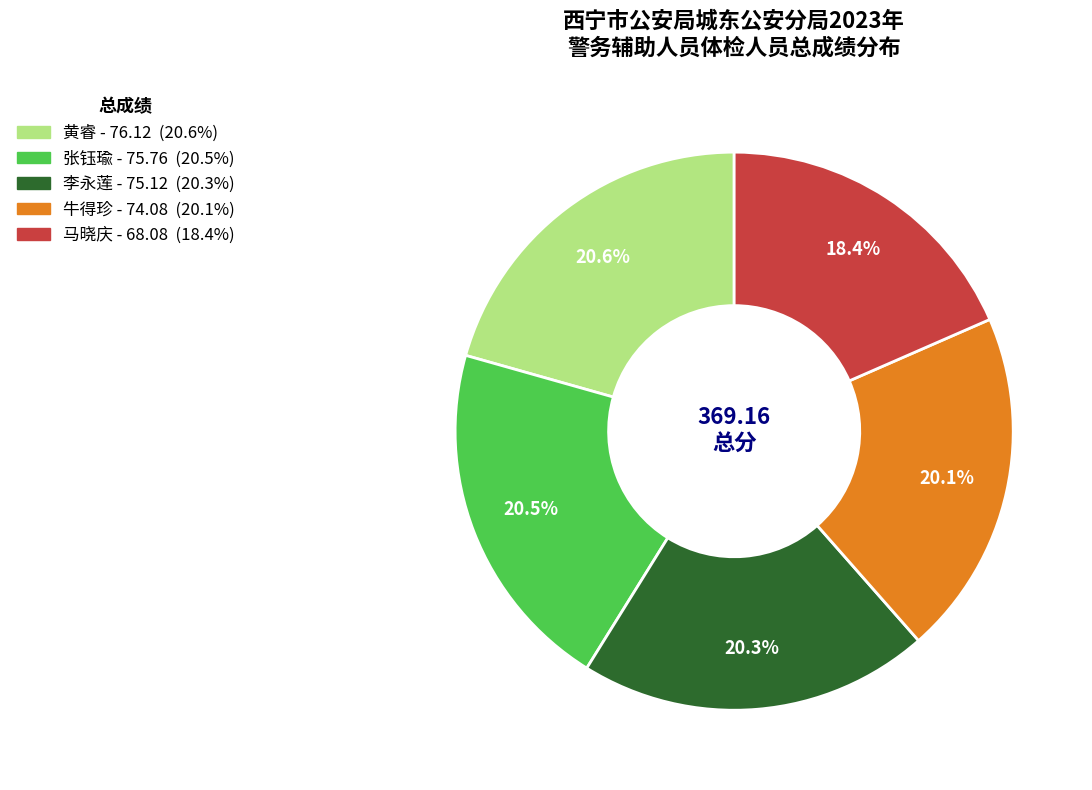

Is there a majority slice in this chart?

No